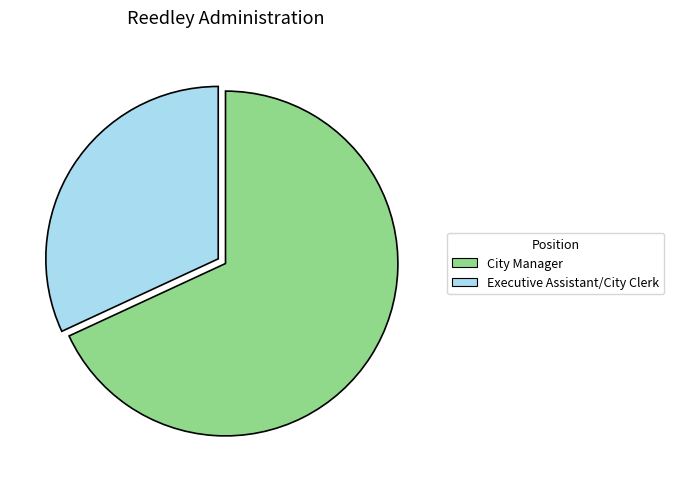

How many slices are in this pie chart?

2